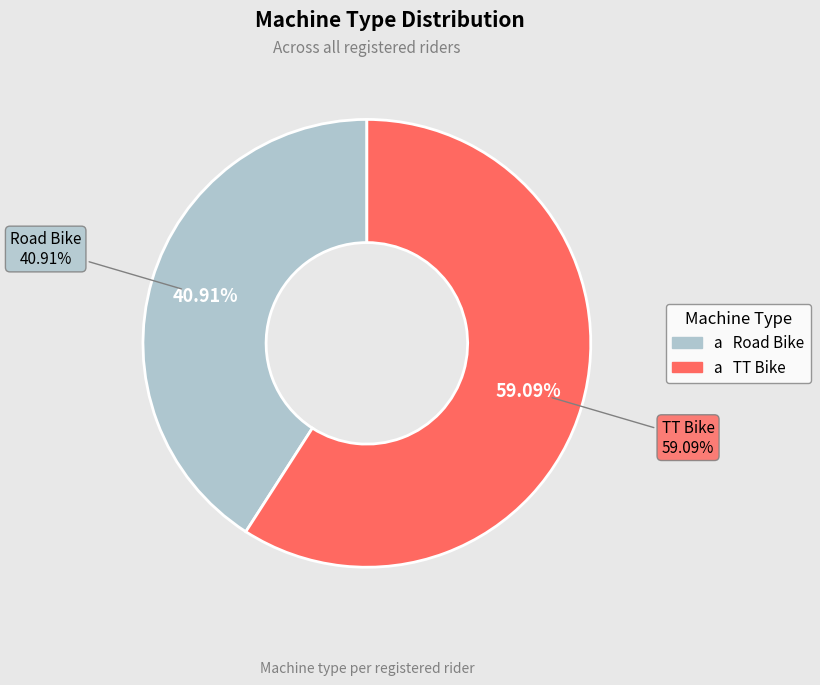

Count the number of slices in the pie.

2